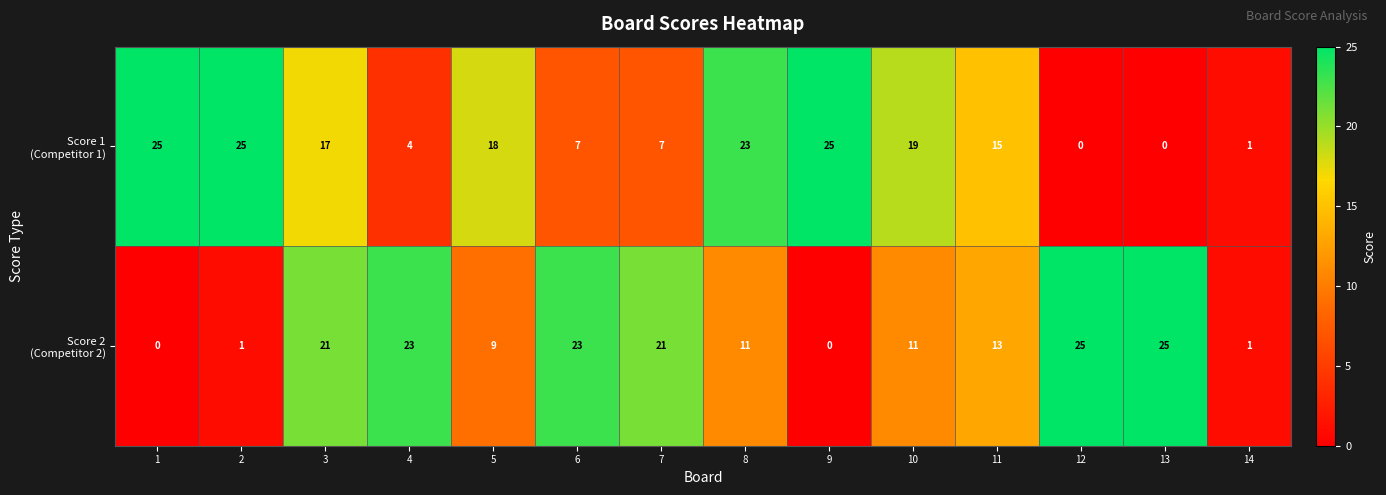

At how many categories does at least one series exceed 3?

13